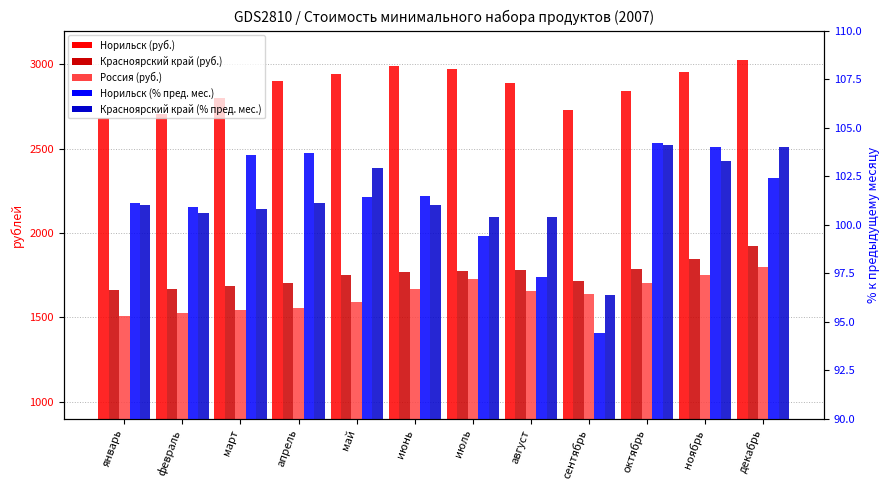

Which has a higher value, январь or май?

май